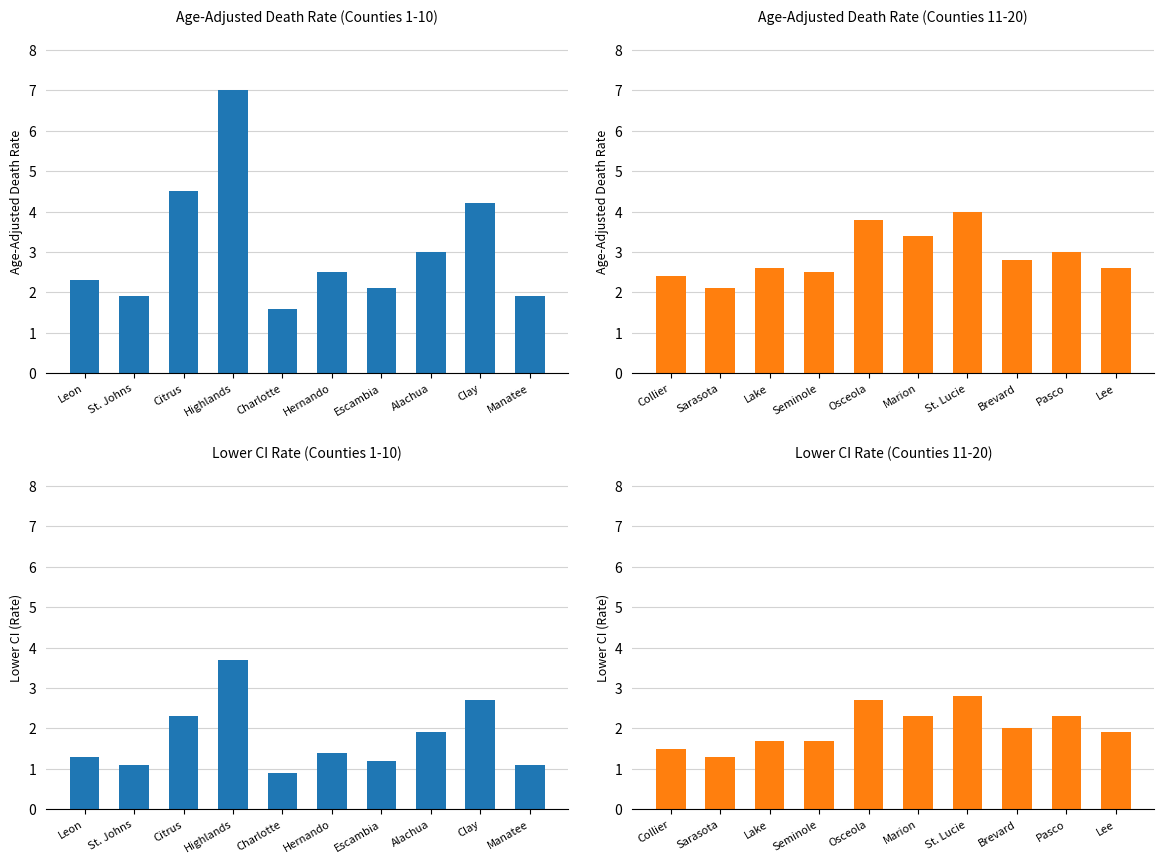

What are all the series names shown in the legend?

Age-Adjusted Death Rate, Lower CI (Rate)